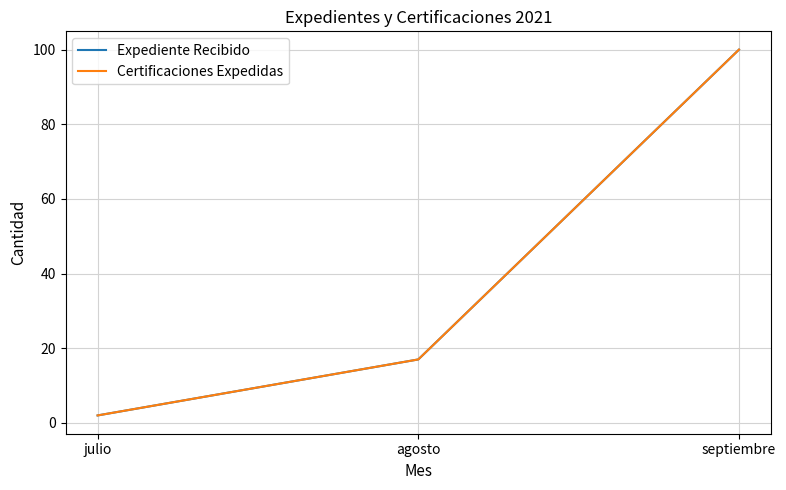

Does the chart display data point markers on the line(s)?

No